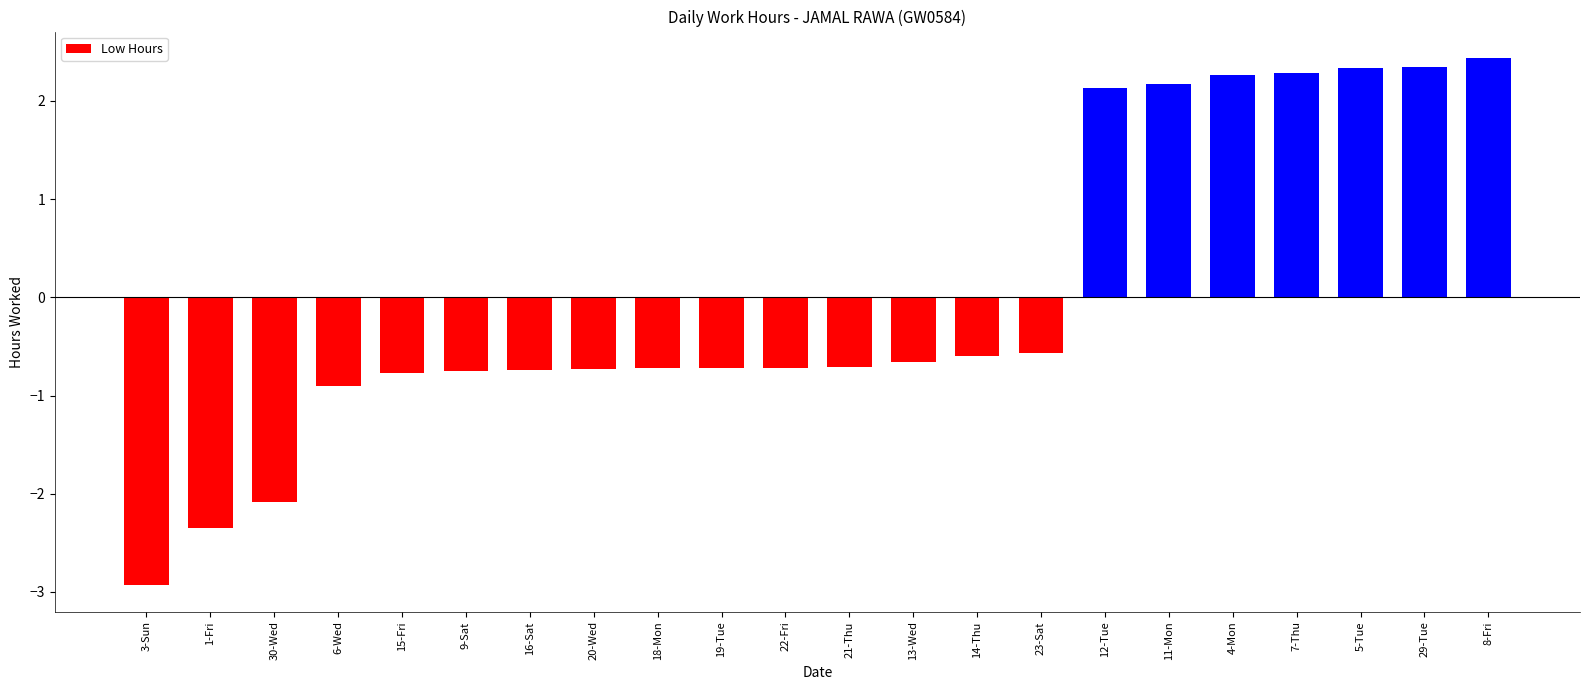

What is the maximum value shown in the chart?

2.4